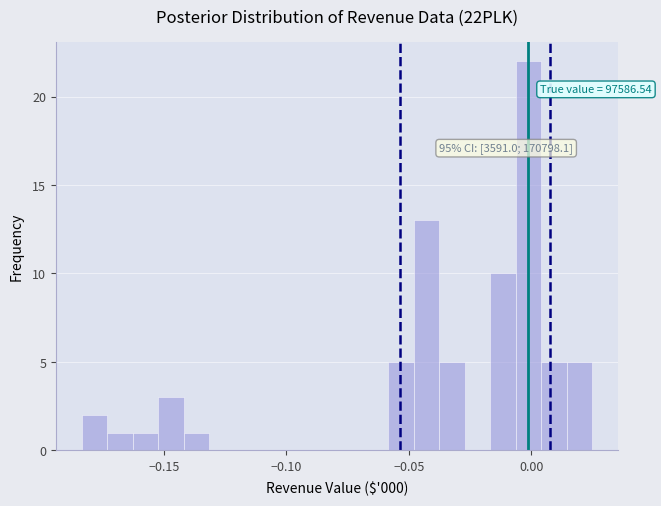

Read against the x-axis, roughly where is the centre of the tallest bar?

0.000